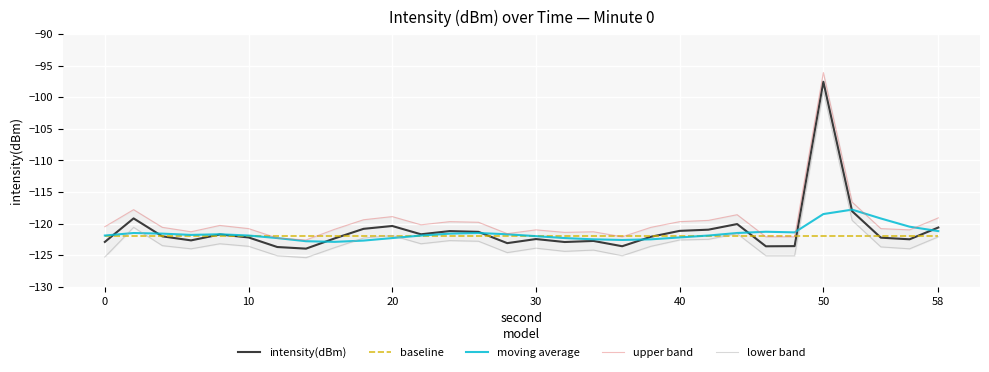

Which series changed the most between 15 and 29?

upper band